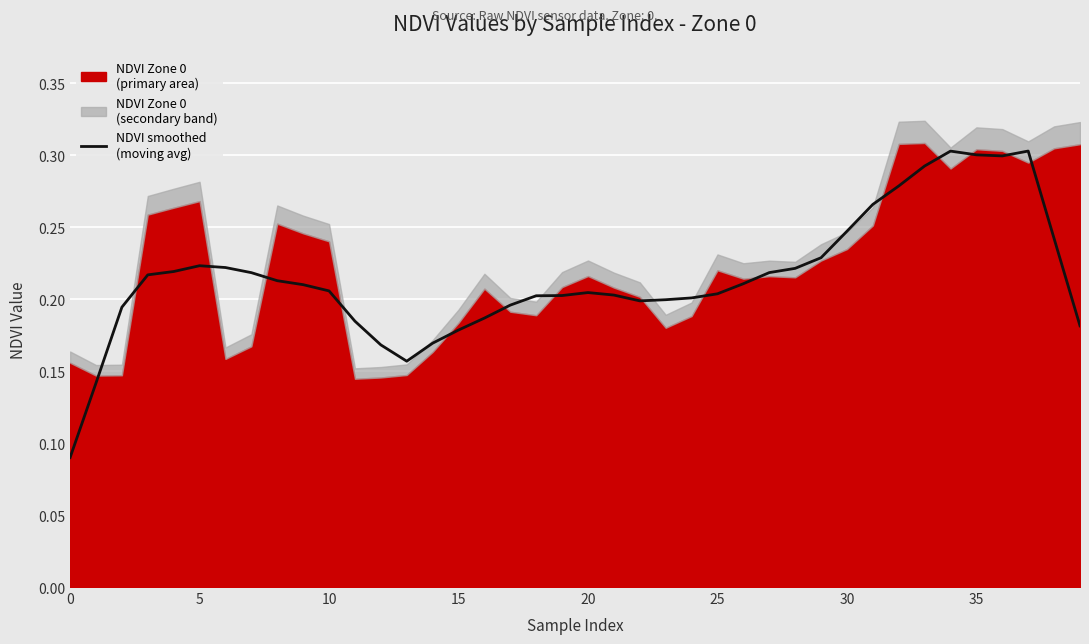

What is the difference between the maximum and minimum values?

0.2